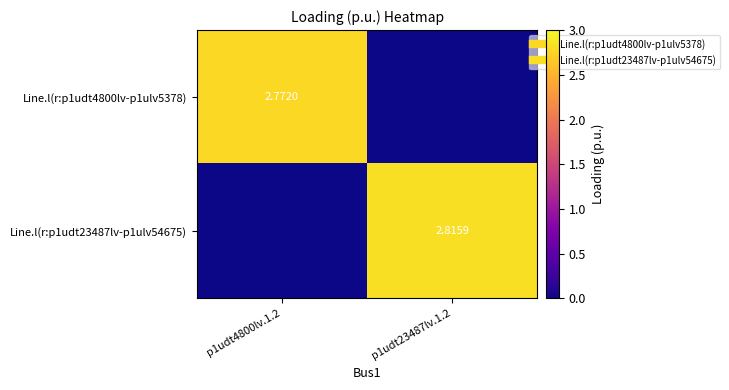

Which category has the highest value across all series?

p1udt23487lv.1.2